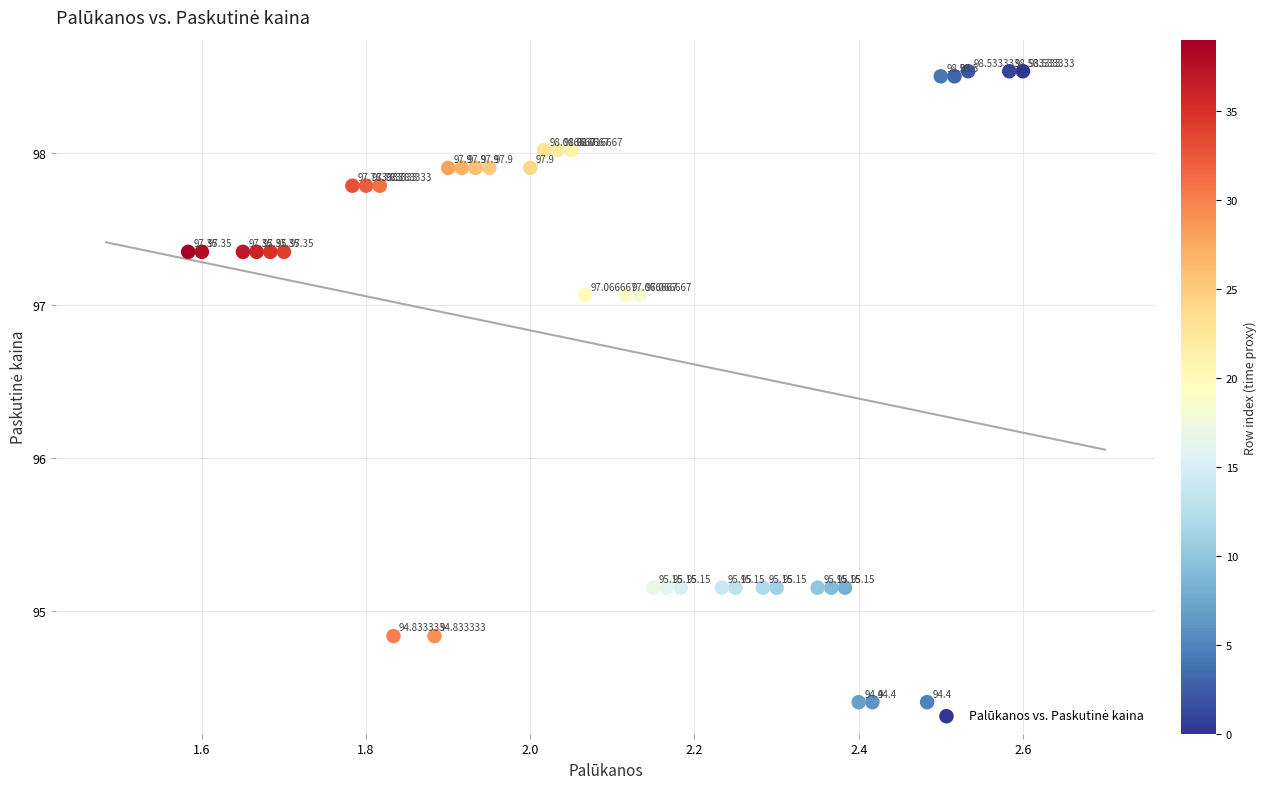

What is the range of Y values (max minus min)?

4.1